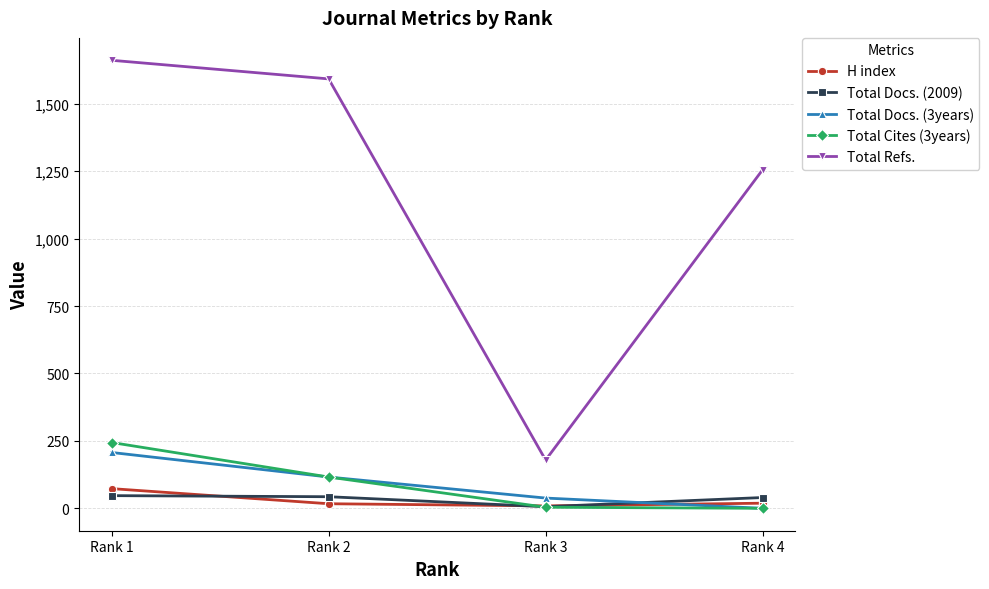

True or false: Total Refs. and Total Cites (3years) cross at least once.

False